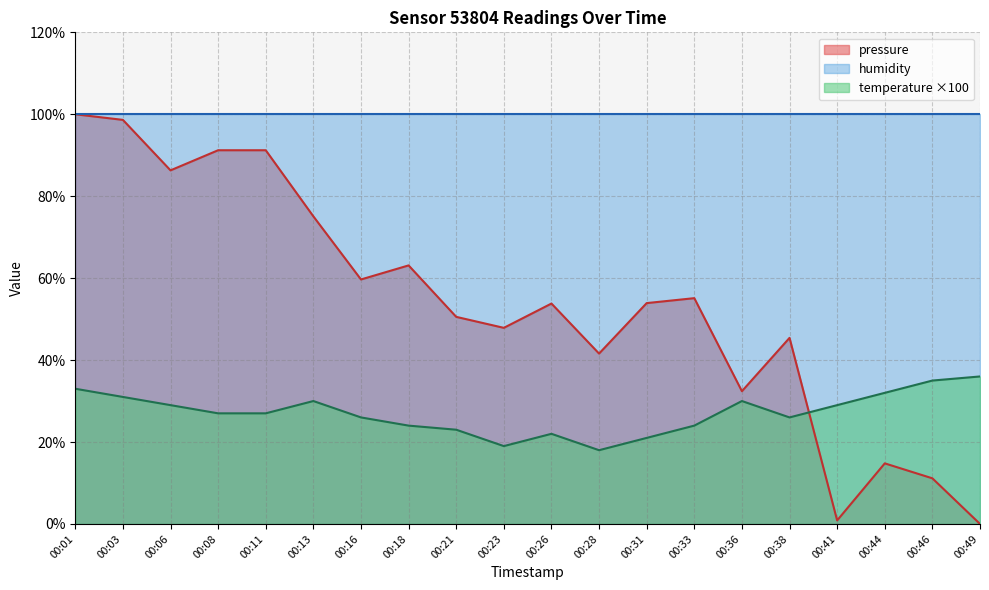

Where do pressure and temperature first cross each other?

00:38 and 00:41